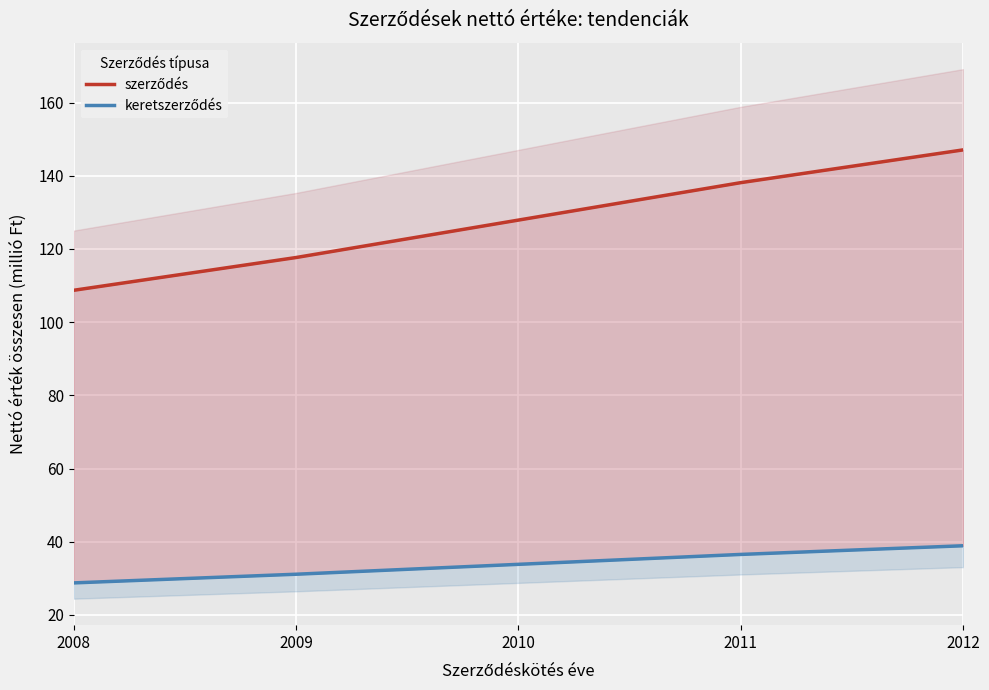

List the labels in order of keretszerződés value, largest first.

2012, 2011, 2010, 2009, 2008